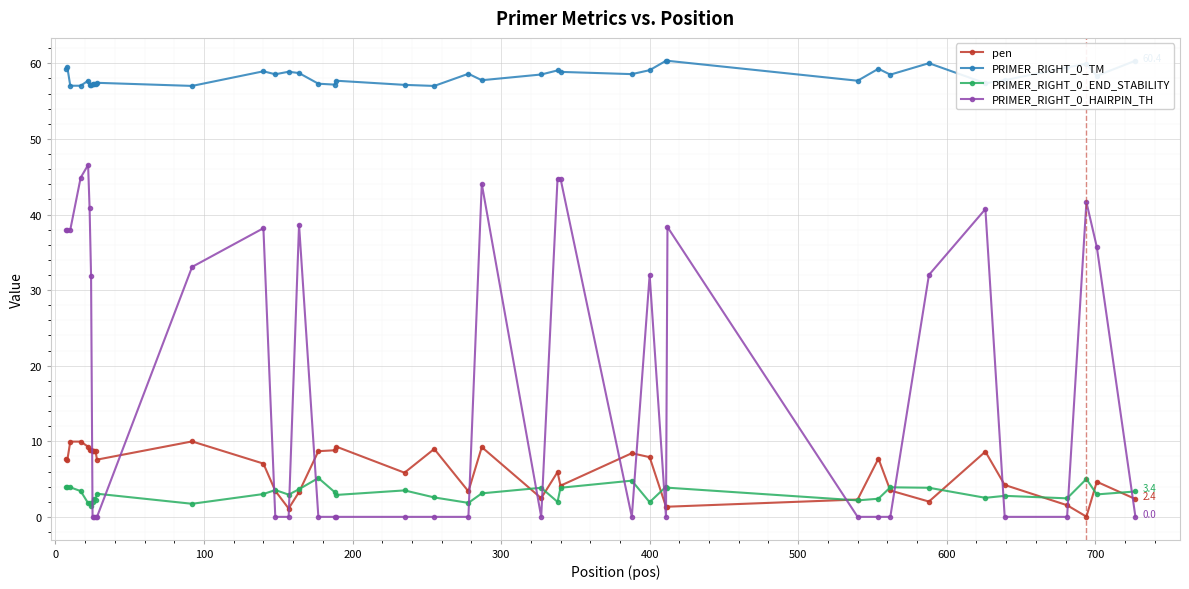

What is the value of the PRIMER_RIGHT_0_END_STABILITY point at the 36th from the left?

2.8